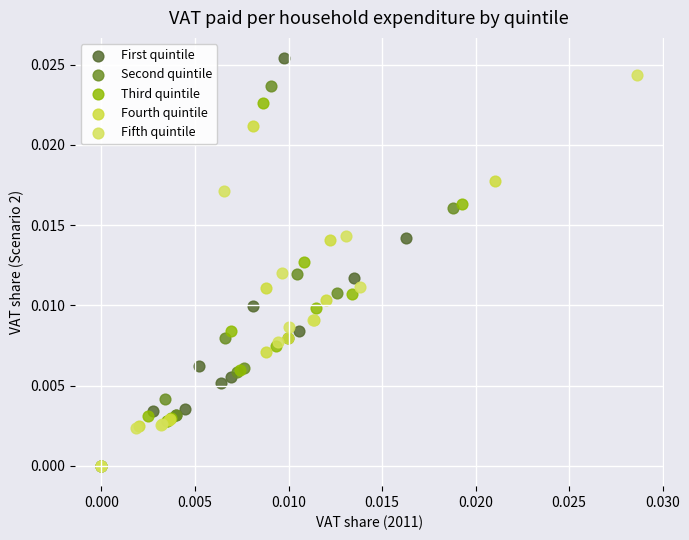

What are all the series names shown in the legend?

First quintile, Second quintile, Third quintile, Fourth quintile, Fifth quintile